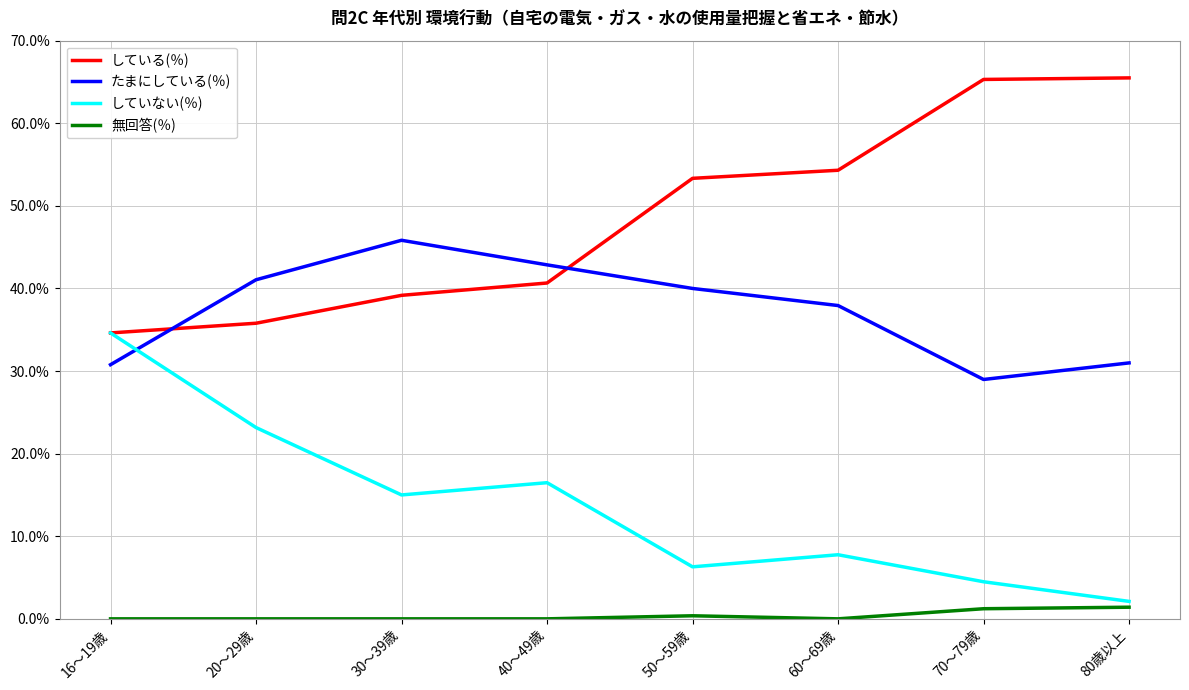

The value of たまにしている(％) at 20～29歳 is 41.1. True or false?

True